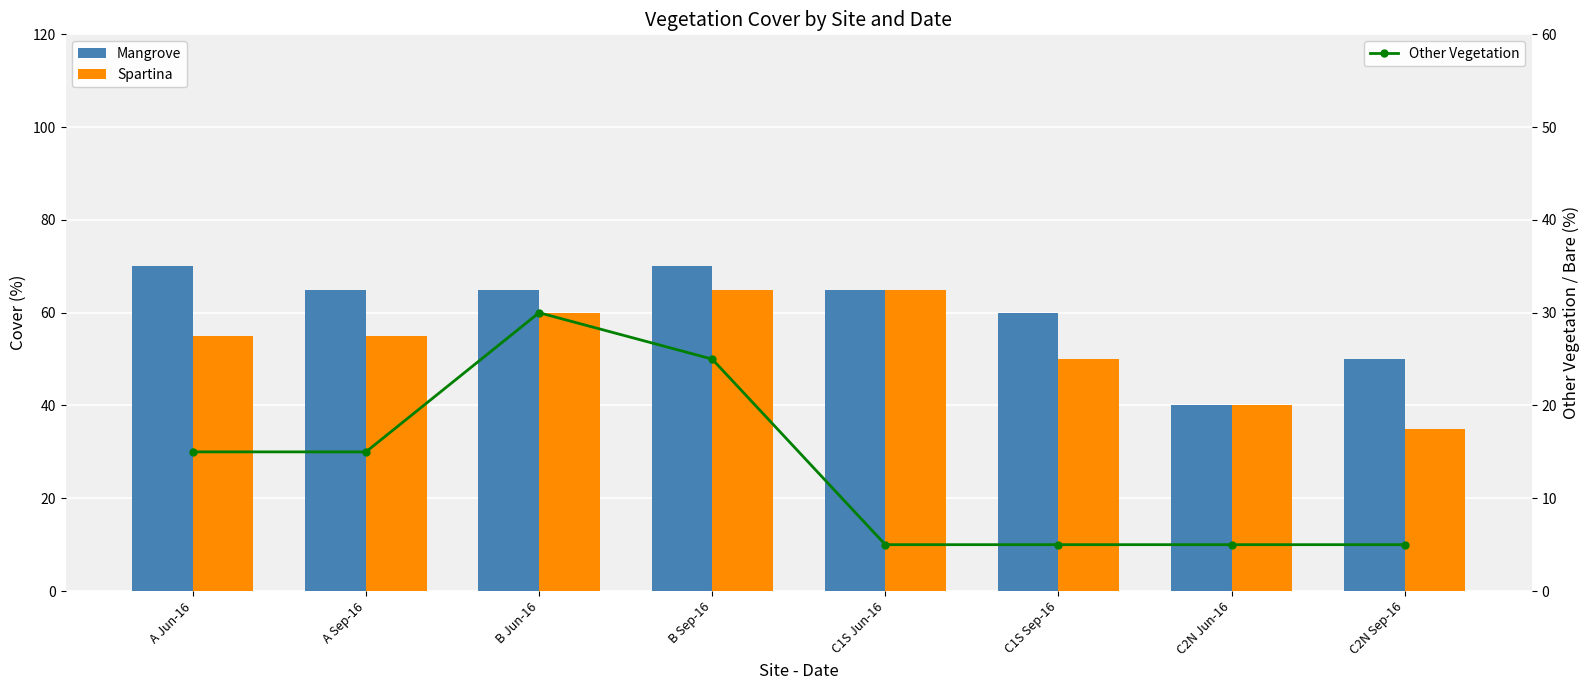

Read the Mangrove value at B Sep-16, to the nearest 10.

70